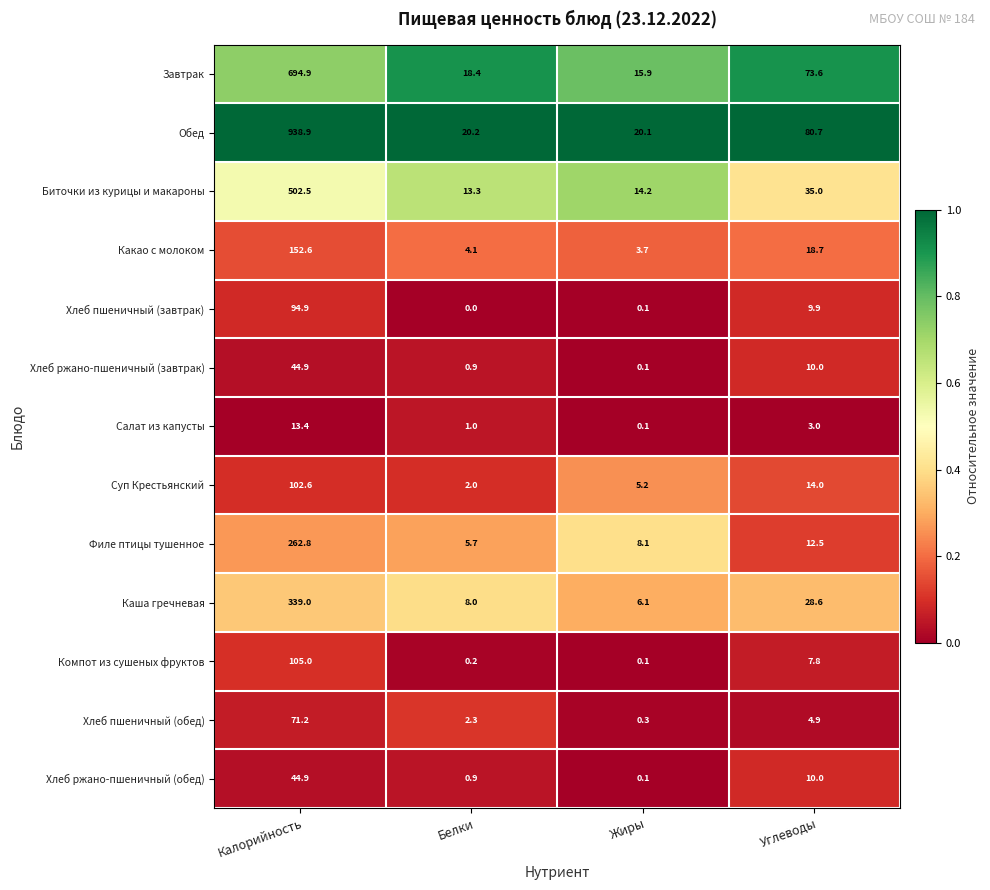

Rank the categories by Какао с молоком value from lowest to highest.

Жиры, Белки, Углеводы, Калорийность